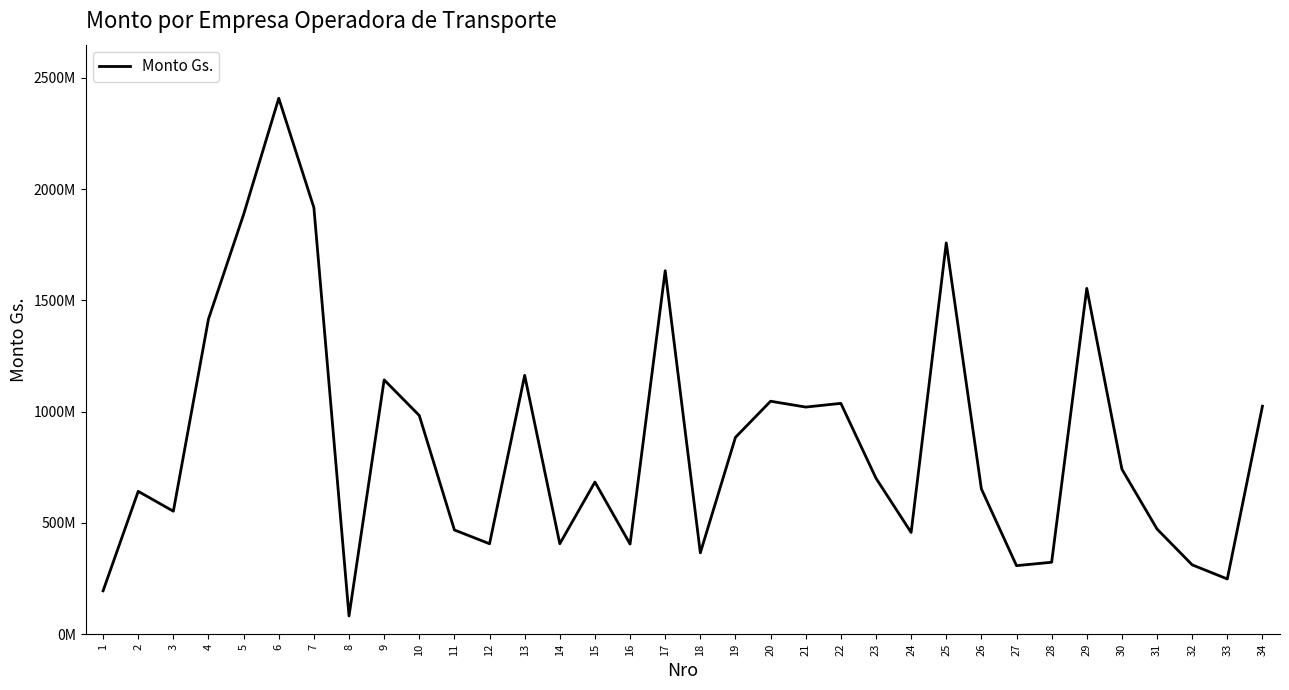

Count the number of data series in this chart.

1